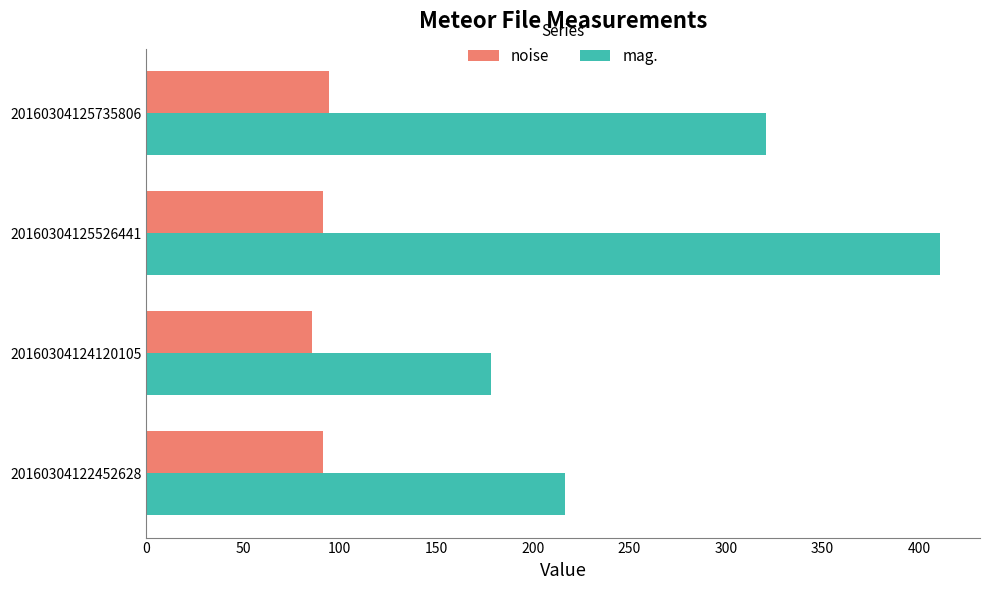

Which series has the largest range (max minus min)?

mag.